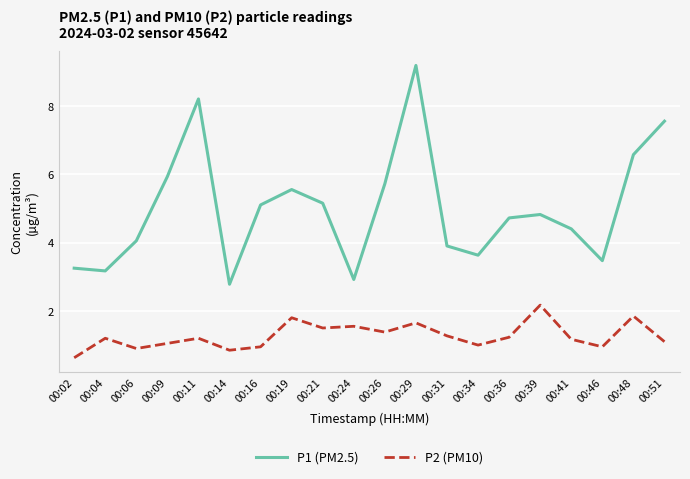

What is the difference between the maximum and minimum values in the P2 (PM10) series?

1.5